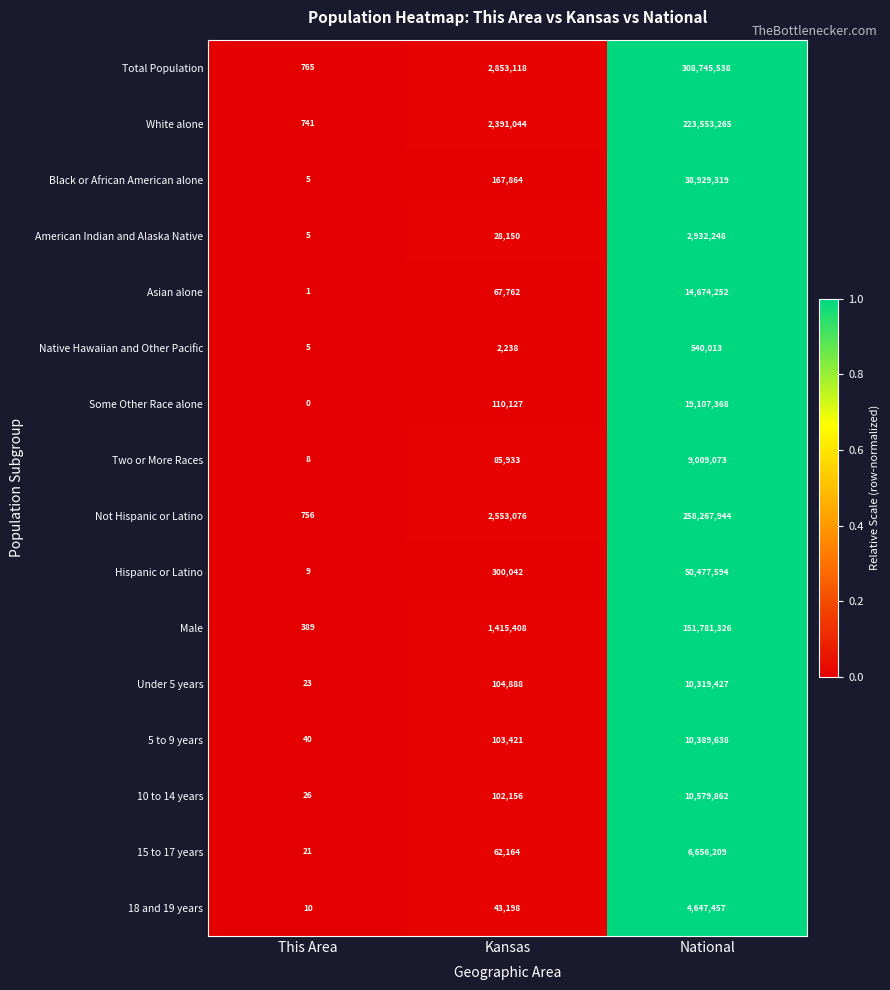

The Not Hispanic or Latino series shows 756 at This Area. True or false?

True